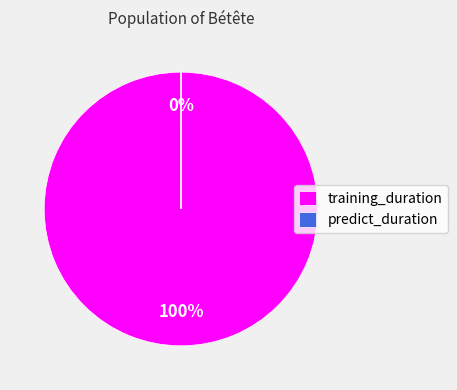

To the nearest percent, what is the combined percentage of predict_duration and training_duration?

100%